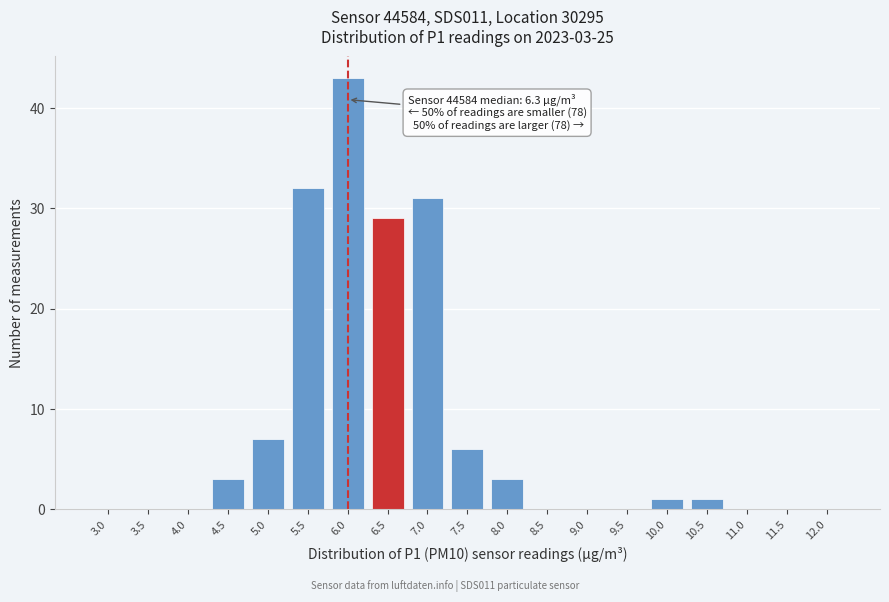

Reading left to right, extract all data points from this chart.

3.0=0	3.5=0	4.0=0	4.5=3	5.0=7	5.5=32	6.0=43	6.5=29	7.0=31	7.5=6	8.0=3	8.5=0	9.0=0	9.5=0	10.0=1	10.5=1	11.0=0	11.5=0	12.0=0